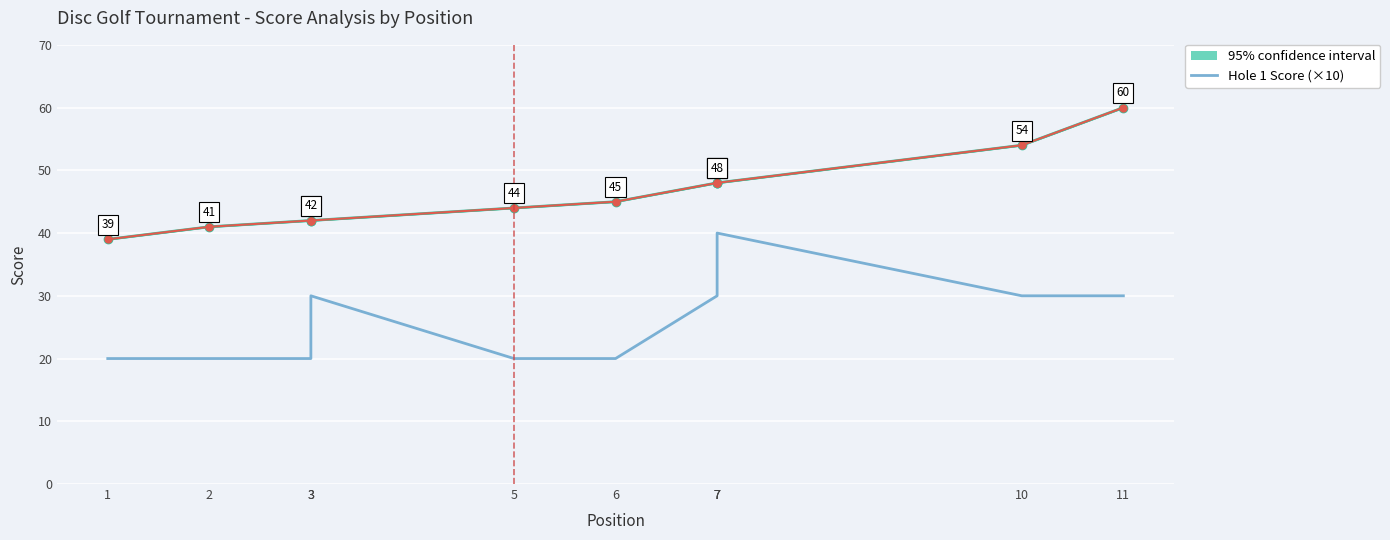

What is the value of the 5th point from the left?

20